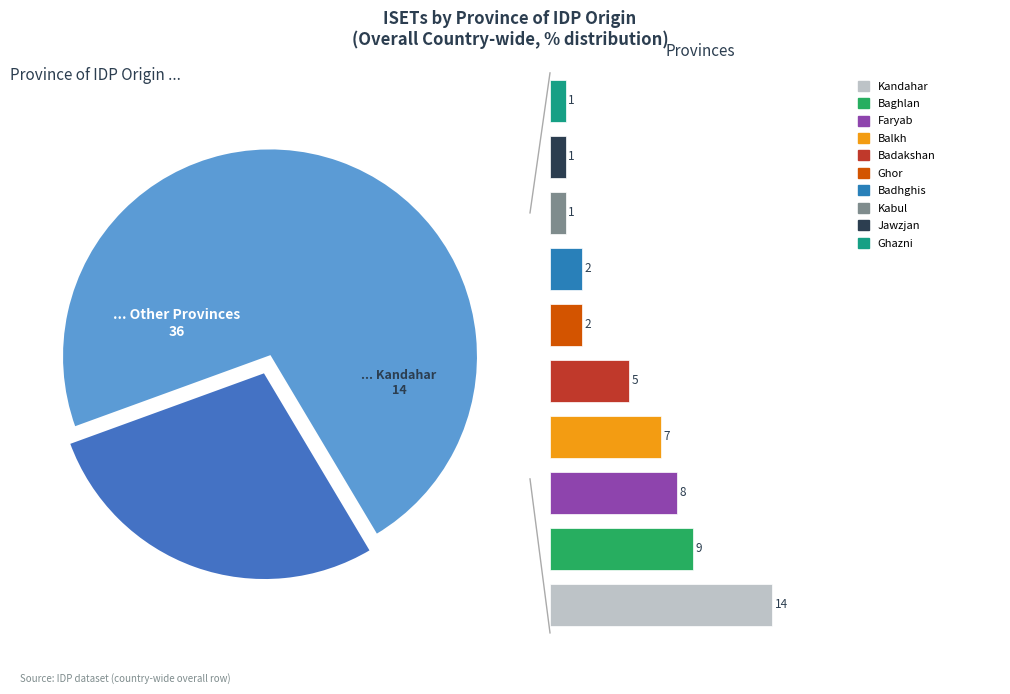

Which has a higher value, Kabul or Baghlan?

Baghlan